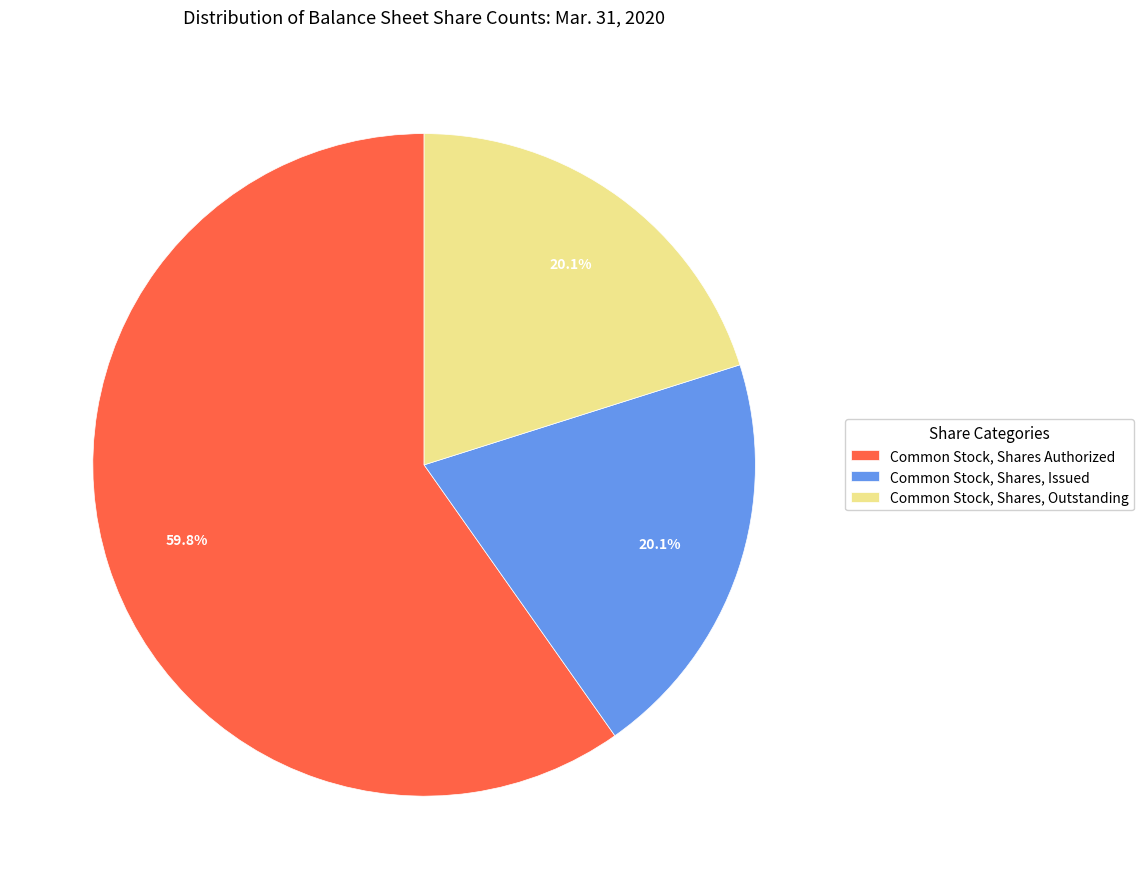

Do Common Stock, Shares, Outstanding and Common Stock, Shares Authorized together represent more than half of the pie?

Yes